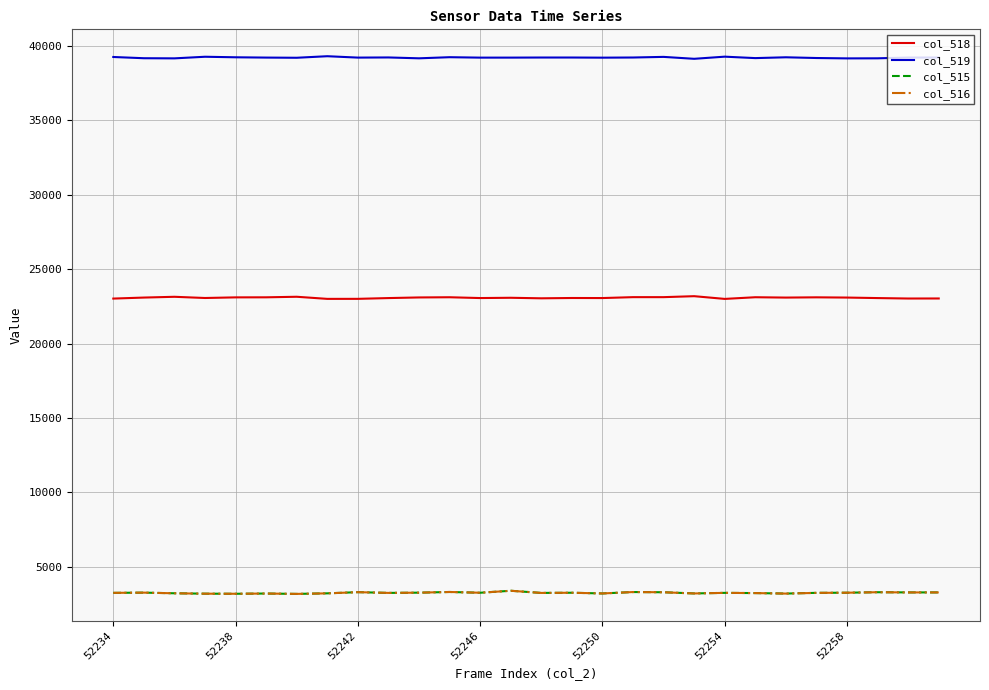

Count the number of categories in the chart.

28